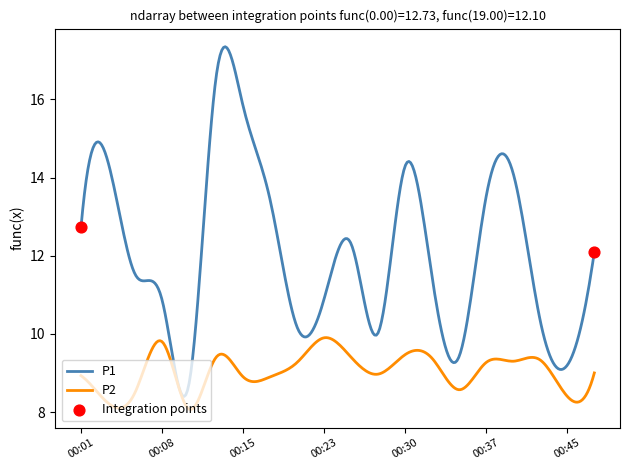

List the series in order of their peak value, lowest first.

P2, P1